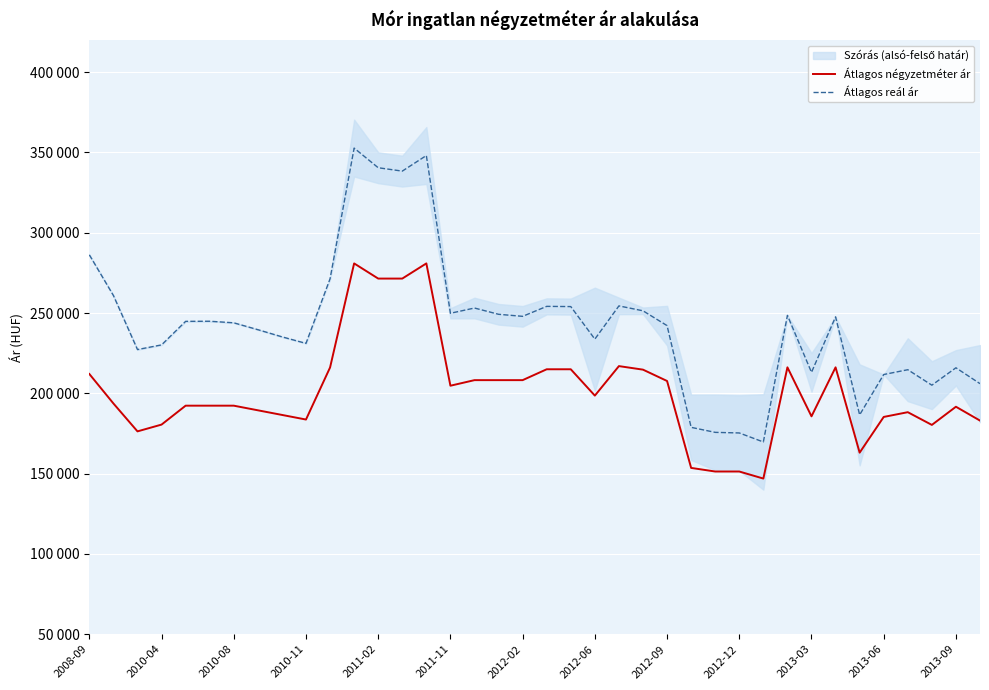

Is it true that Átlagos négyzetméter ár equals 257267 at 2011-02?

False